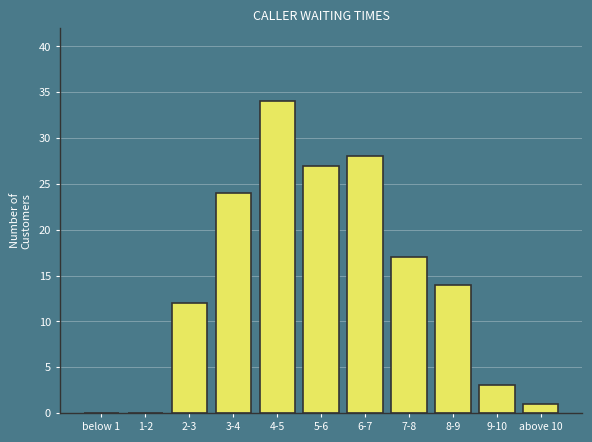

Reading left to right, extract all data points from this chart.

below 1=0	1-2=0	2-3=12	3-4=24	4-5=34	5-6=27	6-7=28	7-8=17	8-9=14	9-10=3	above 10=1